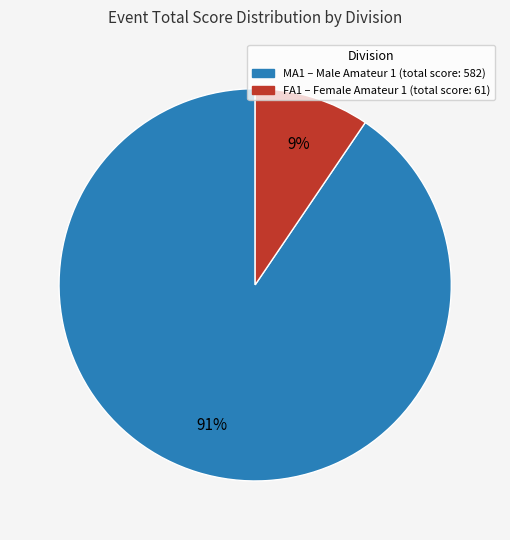

Is there any slice that represents more than half of the pie?

Yes